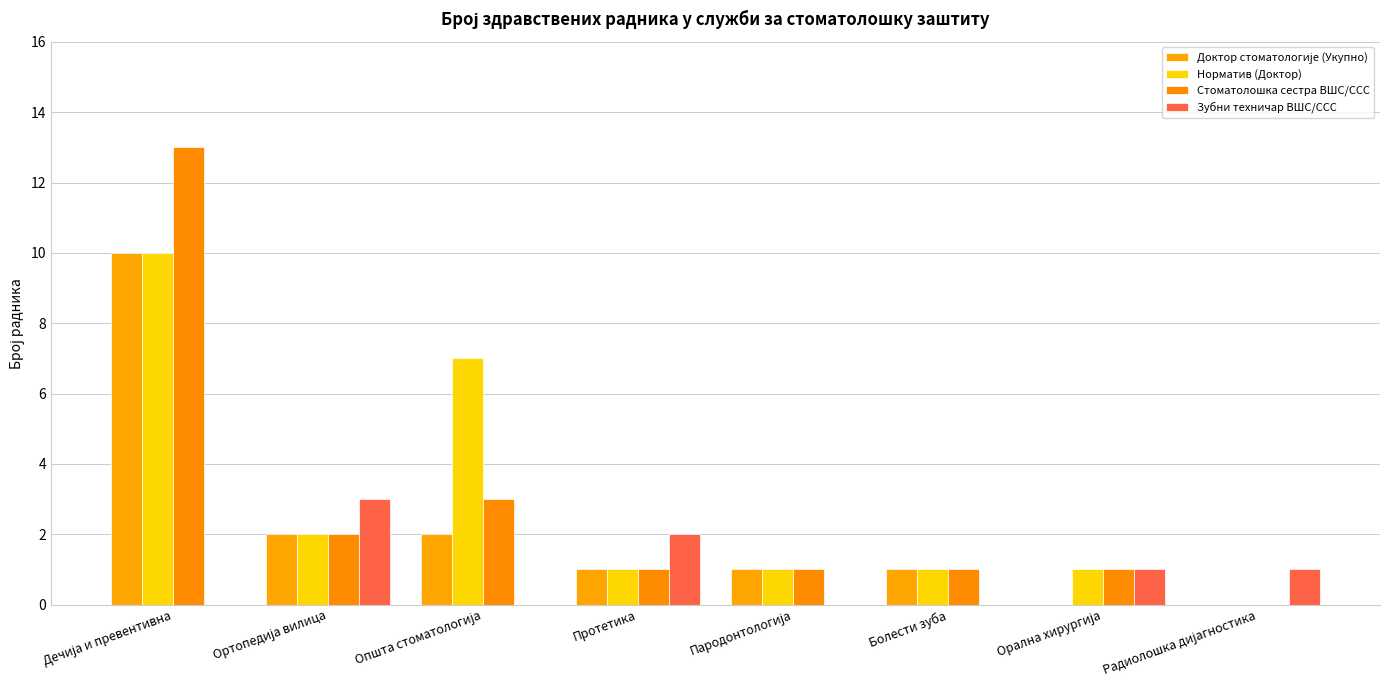

How many groups of bars are there?

8